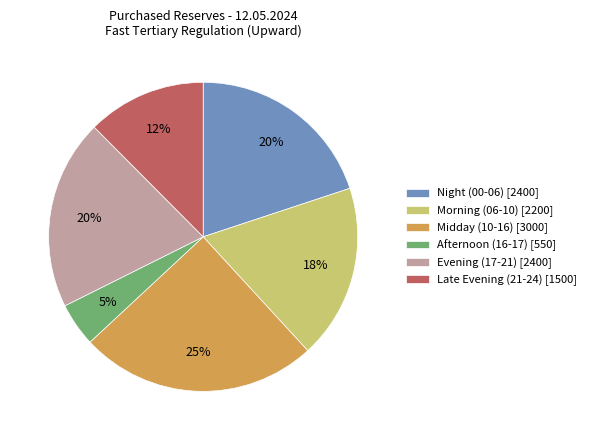

What is the ratio of the value at Late Evening (21-24) [1500] to the value at Evening (17-21) [2400]?

0.6